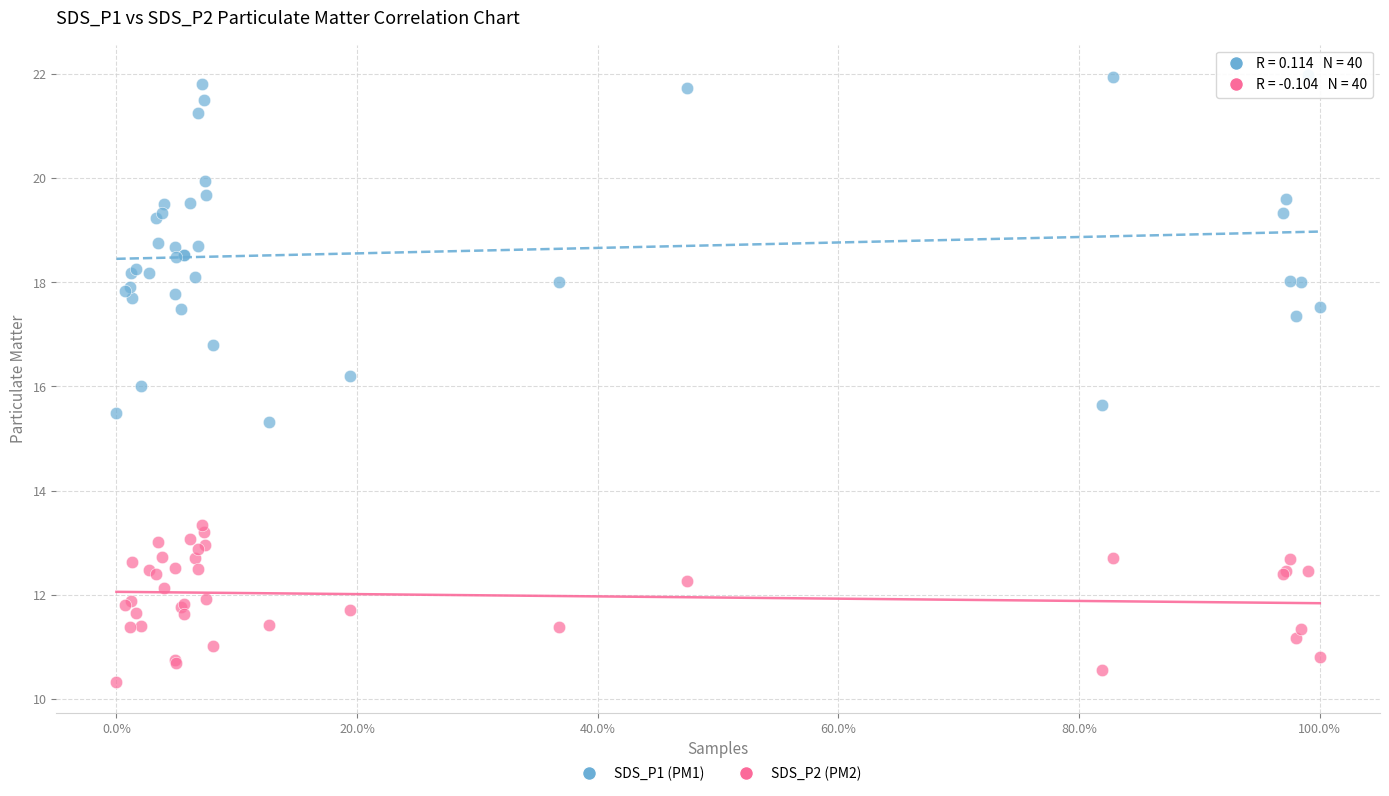

What are all the series names shown in the legend?

SDS_P1 (PM1), SDS_P2 (PM2)